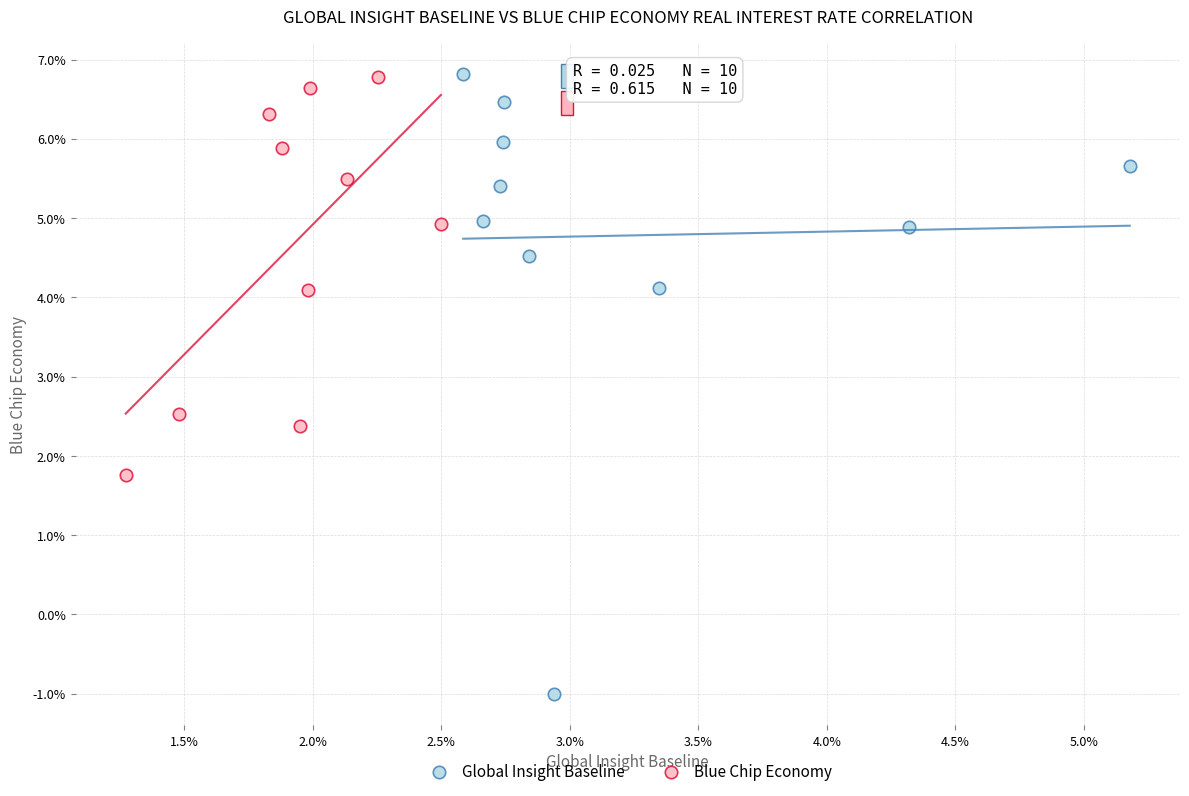

Which series contains the lowest Y value?

Global Insight Baseline